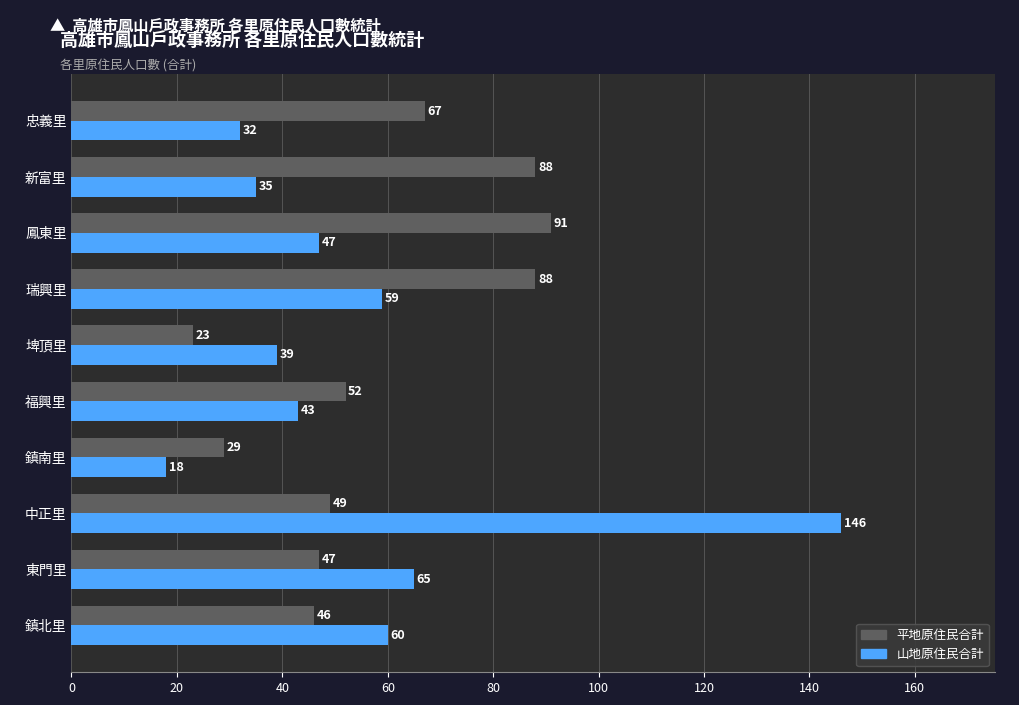

What is the sum of all 山地原住民合計 values?

544